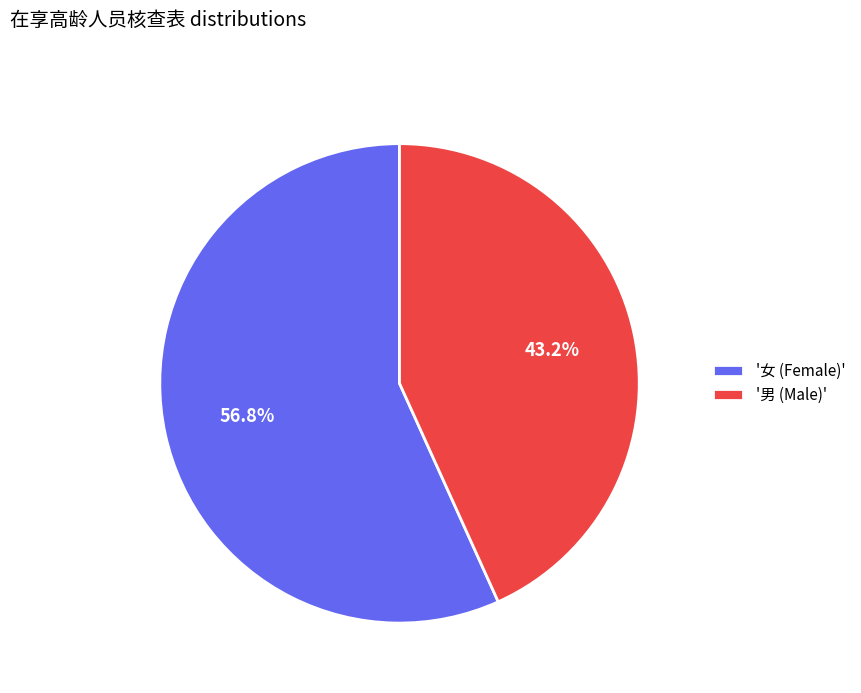

Is there a majority slice in this chart?

Yes